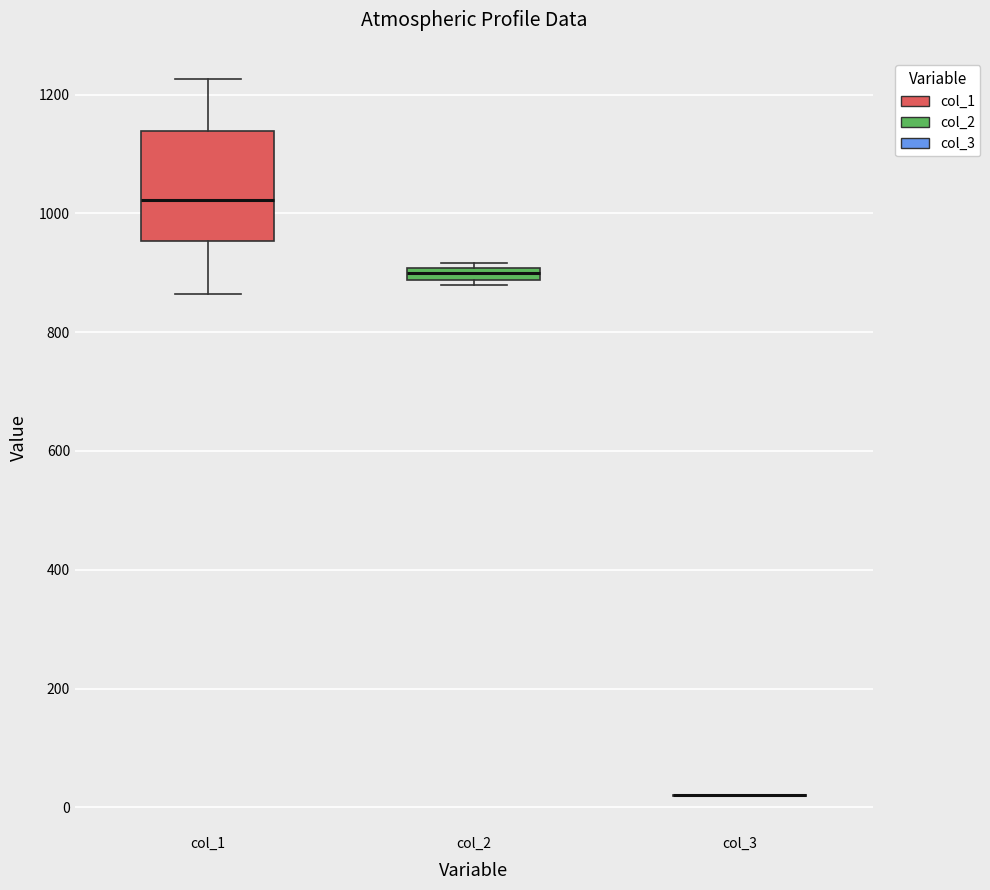

Comparing the boxes themselves (not the whiskers), which one is the tallest?

col_1